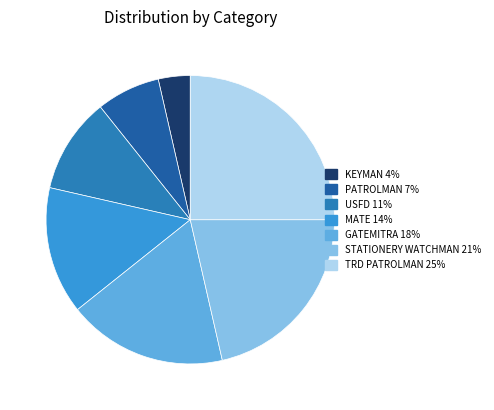

Which slice is the largest?

TRD PATROLMAN